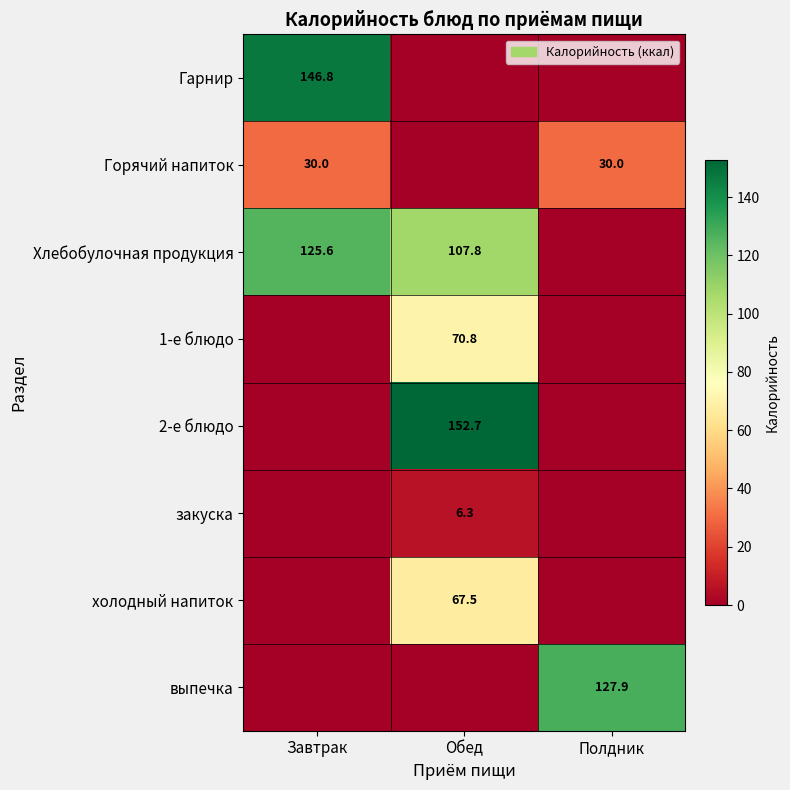

The Горячий напиток series shows 30.0 at Полдник. True or false?

True